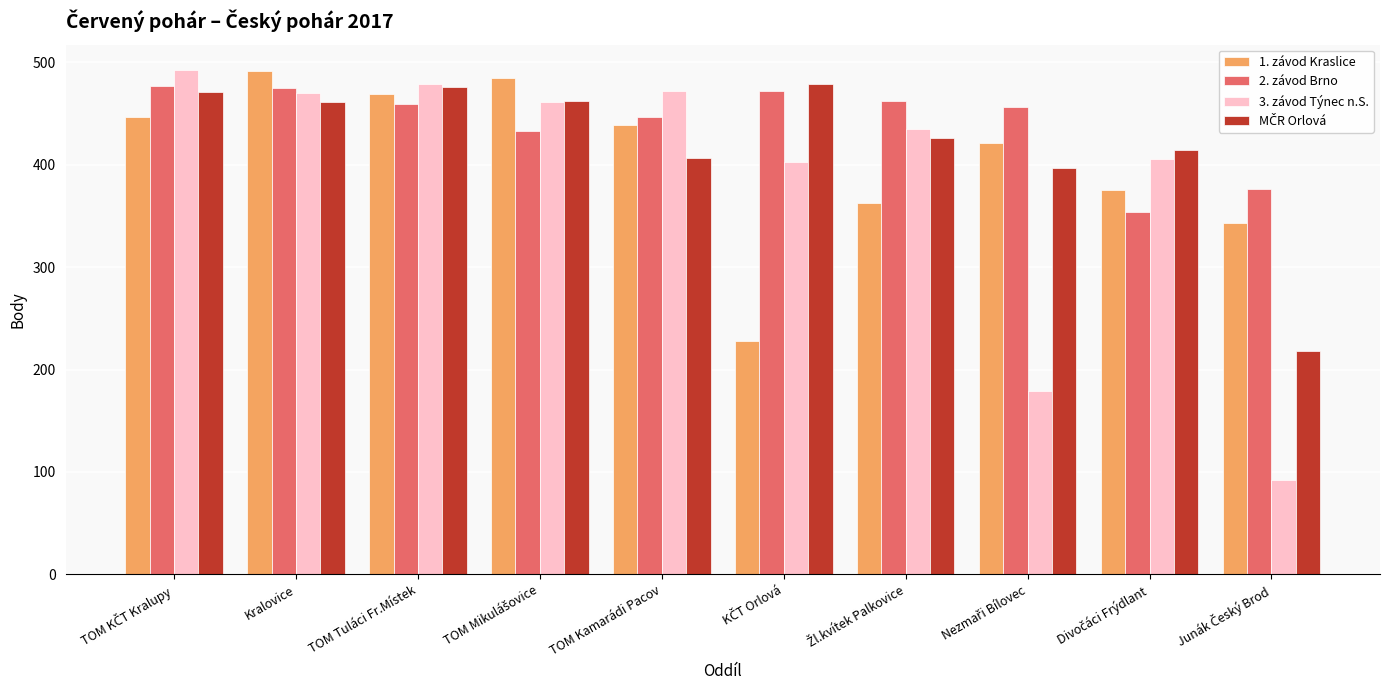

Read the 1. závod Kraslice value at TOM Kamarádi Pacov.

438.9